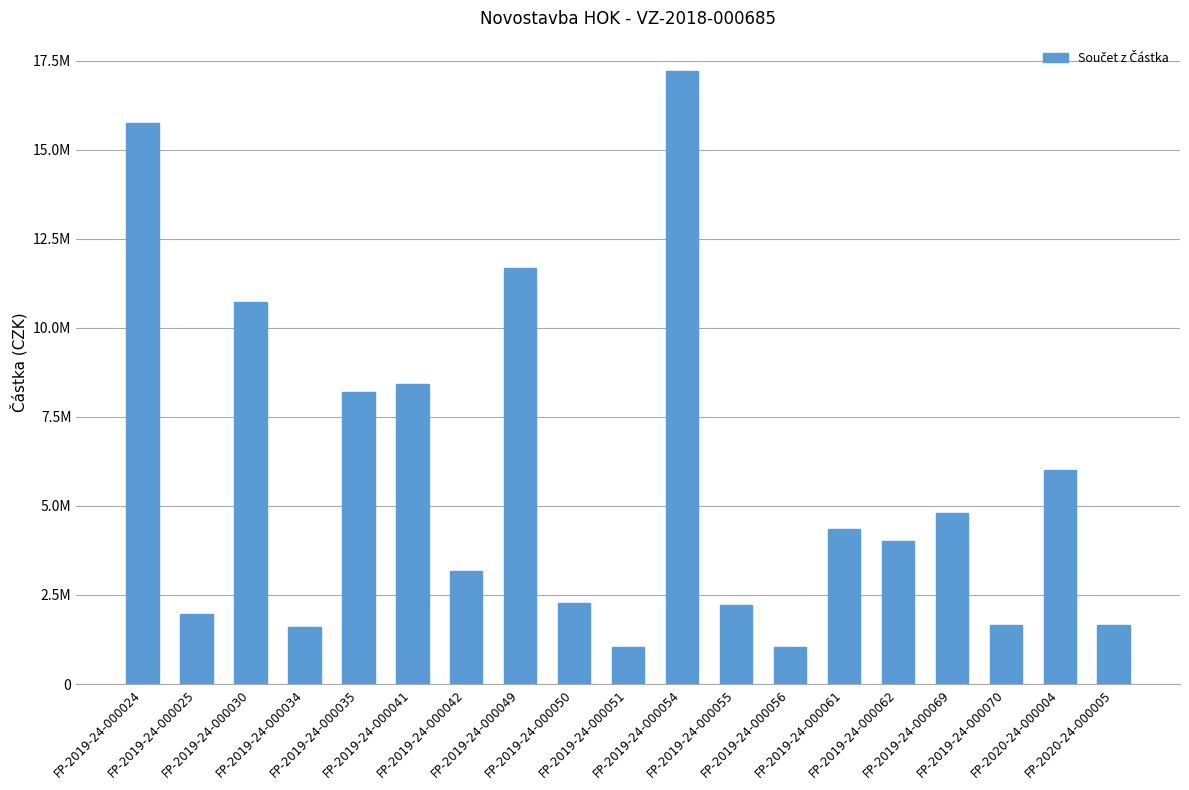

Read the value at FP-2019-24-000035.

8182910.4